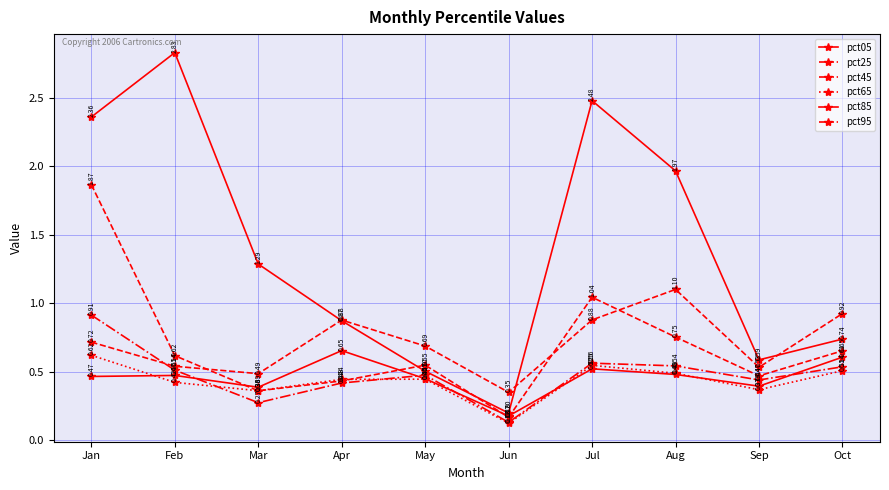

How many lines are shown in the chart?

6